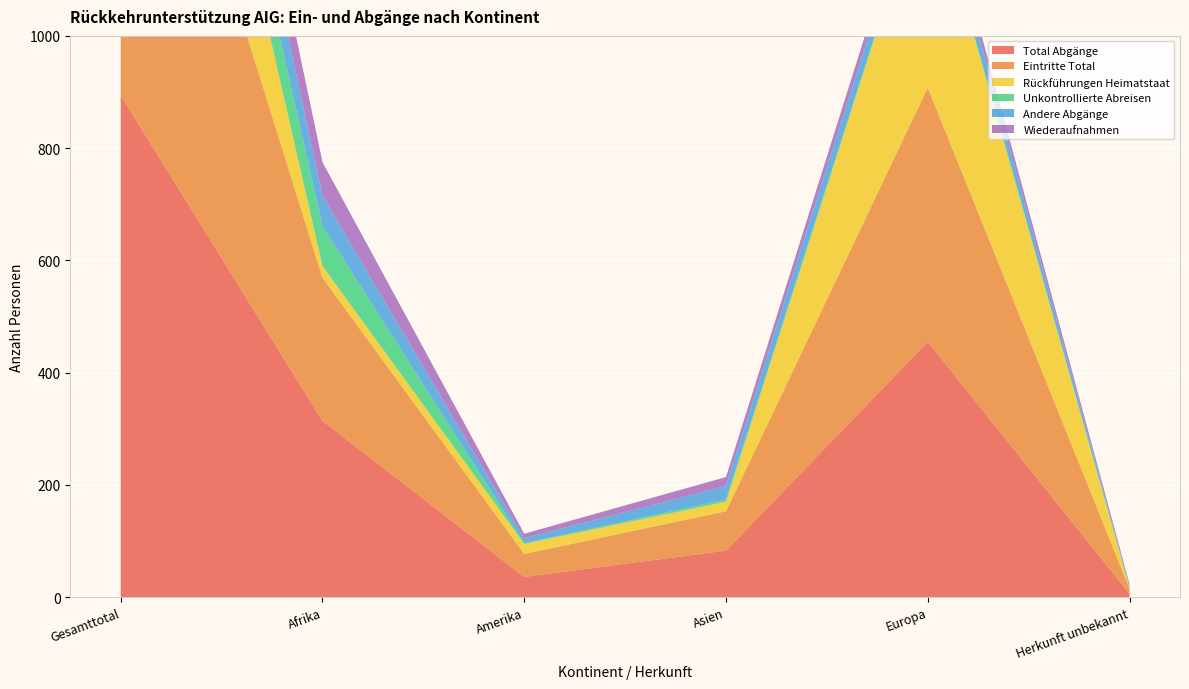

Reading right to left, what are all the values shown in this chart?

Total Abgänge: 6	455	83	36	314	894
Eintritte Total: 9	453	70	41	255	828
Rückführungen Heimatstaat: 1	384	17	18	21	441
Unkontrollierte Abreisen: 3	3	4	1	71	89
Andere Abgänge: 0	39	24	9	54	126
Wiederaufnahmen: 4	22	16	8	60	110